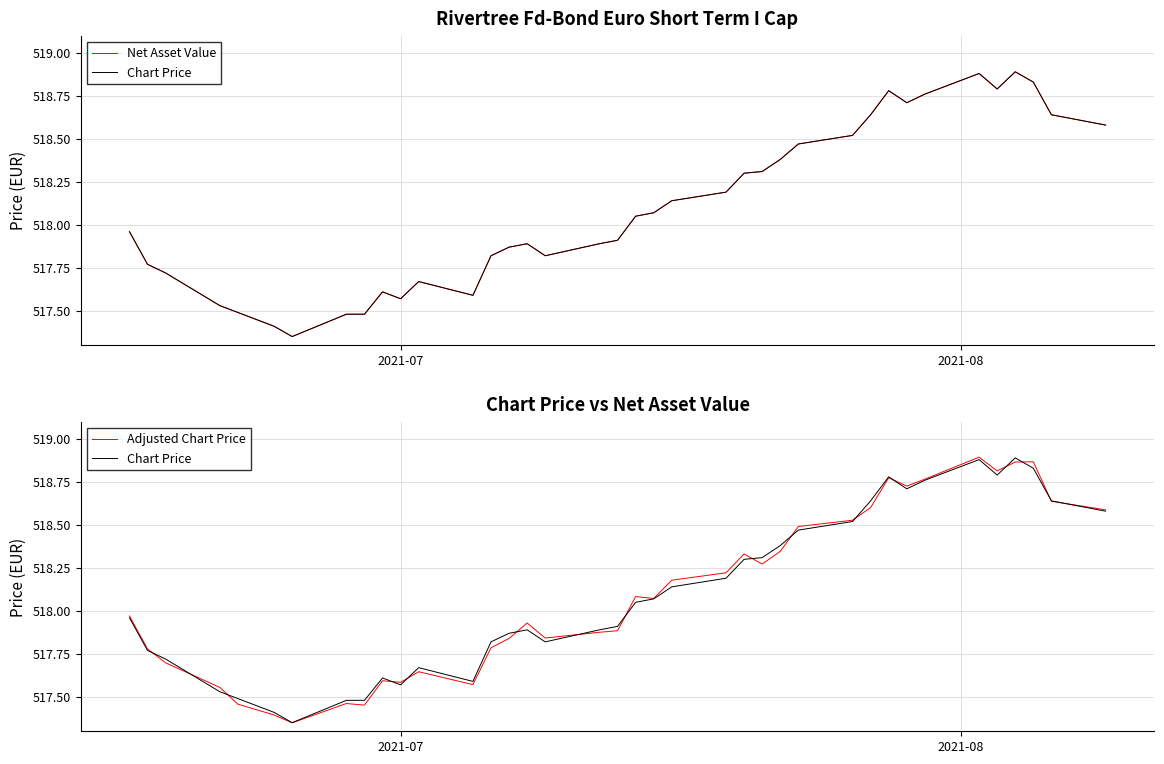

What is the total value across all series at 26?

1555.4